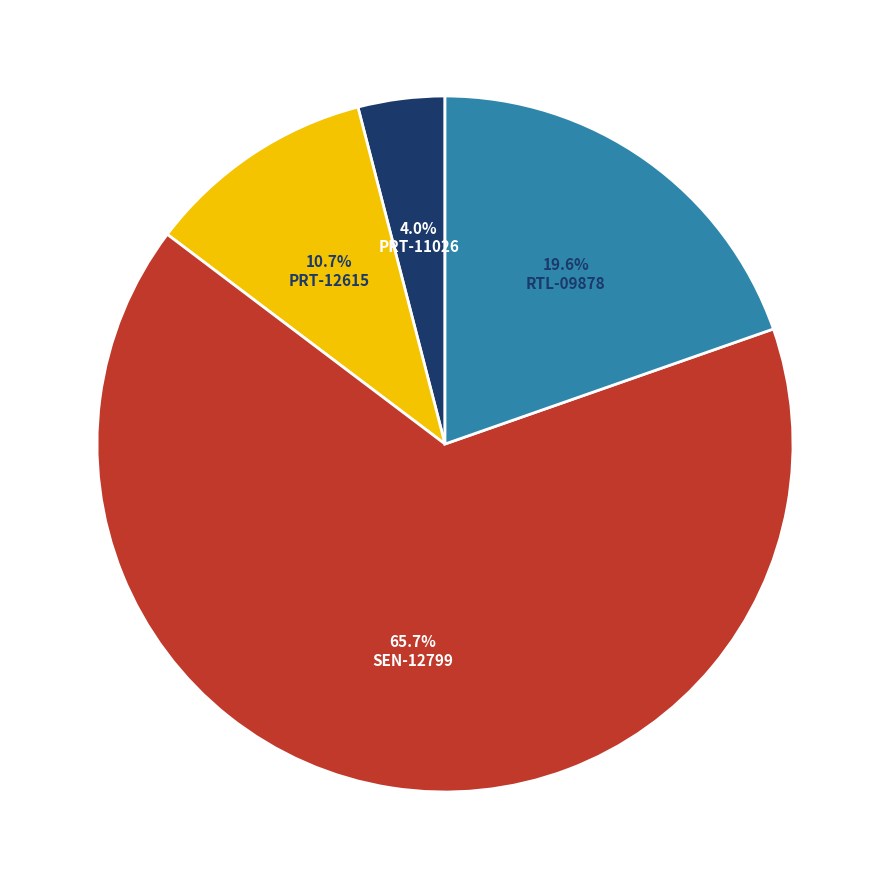

Does PRT-11026 represent more than half of the total?

No